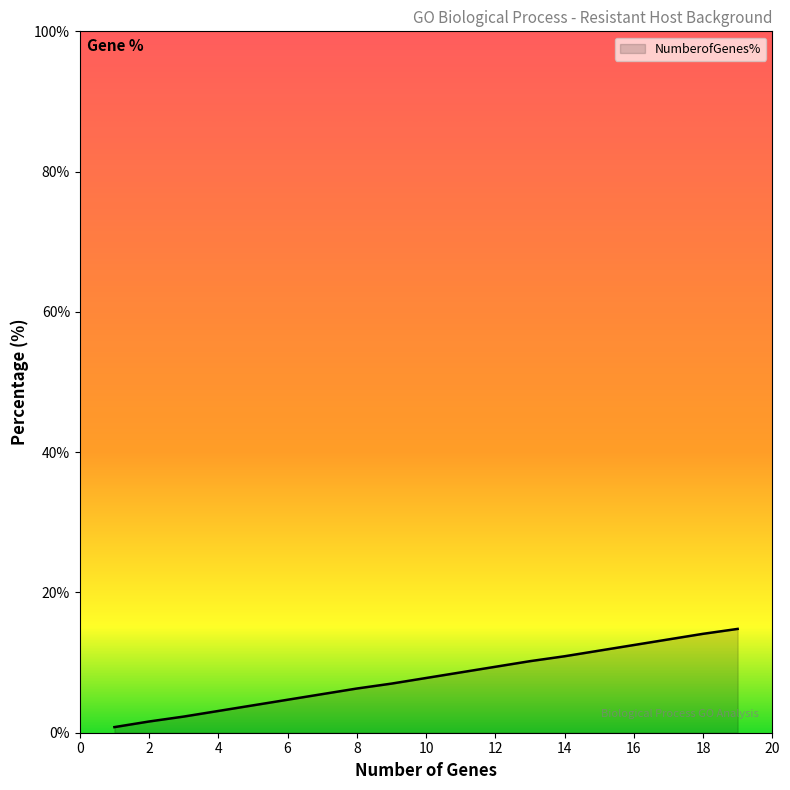

How many series are shown in this chart?

1